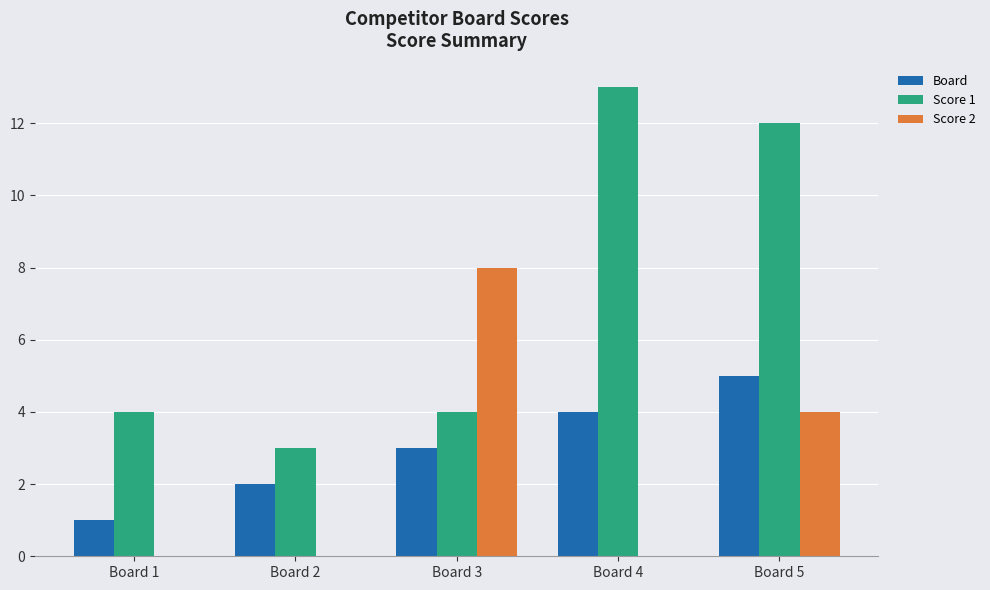

What is the sum of the Board values at Board 3 and Board 1?

4